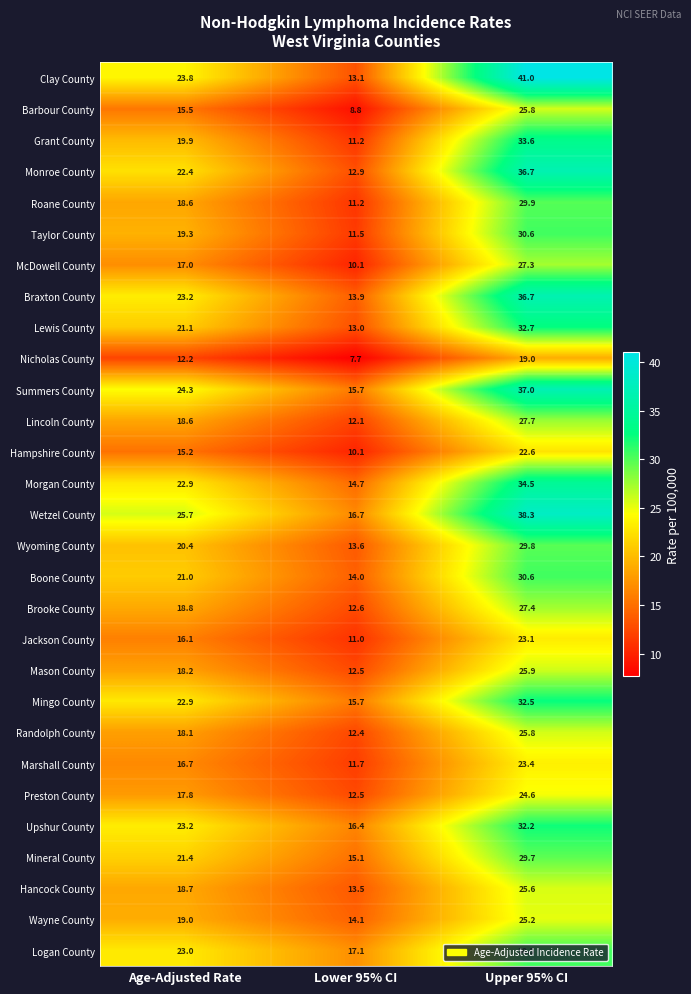

Is it true that Wetzel County equals 6.4 at Lower 95% CI?

False